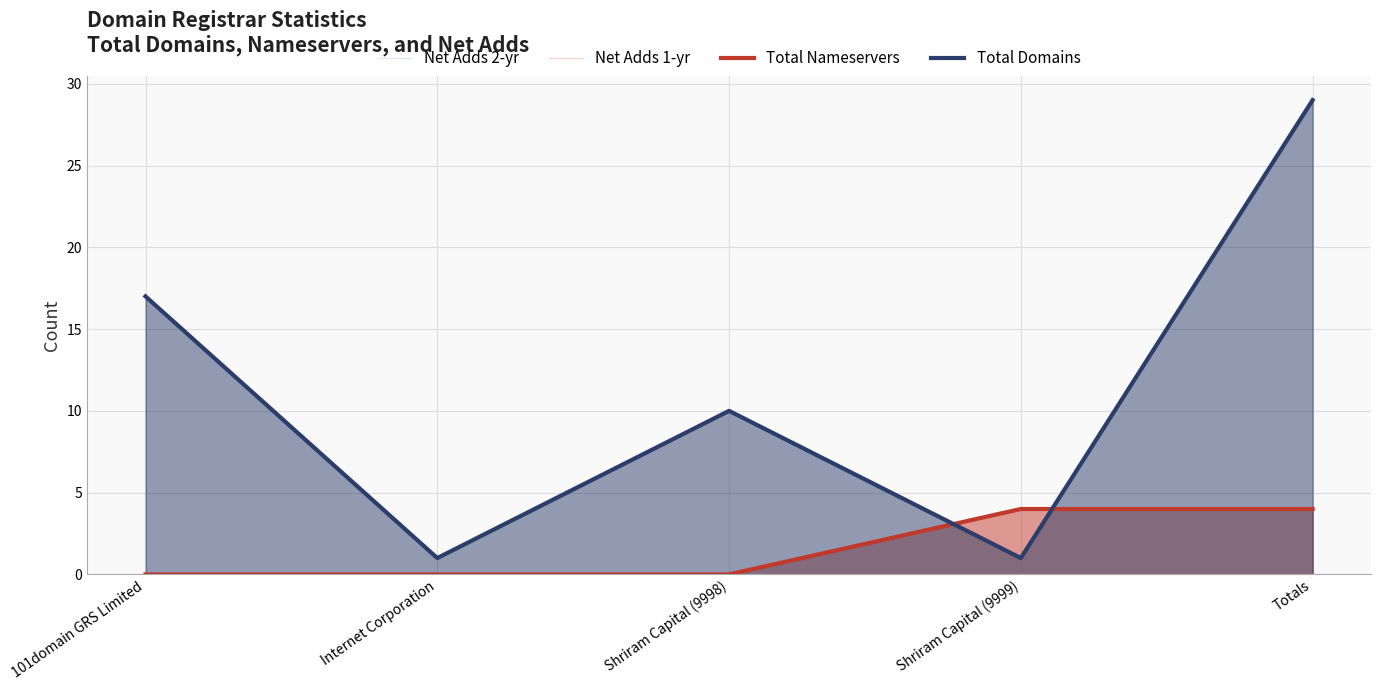

How many values in the total-domains series exceed 10?

2